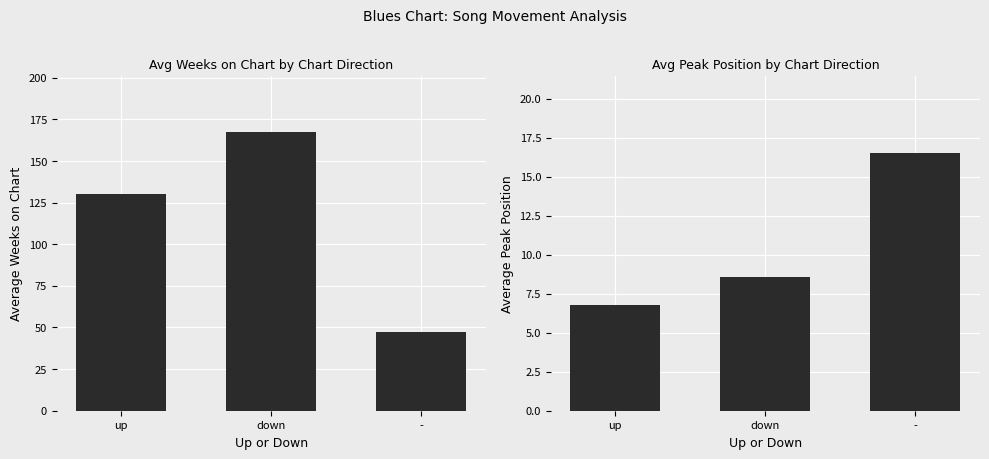

Rank the series by their average value, from highest to lowest.

Avg Weeks on Chart, Avg Peak Position